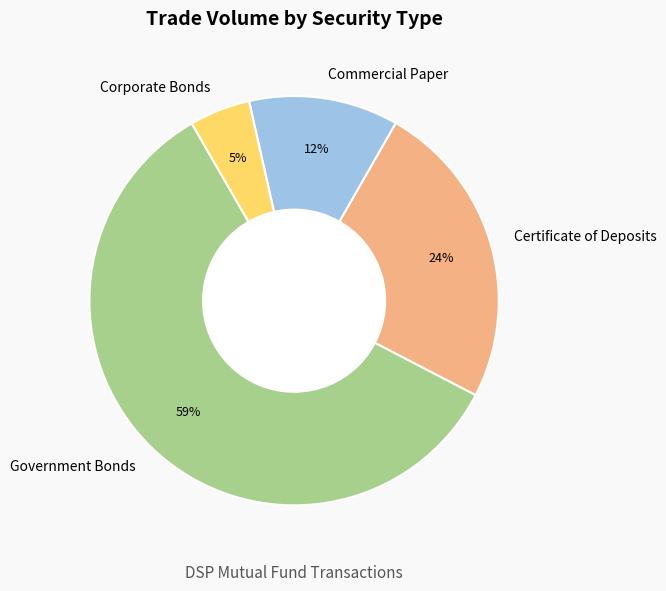

Which category has the biggest portion of the pie?

Government Bonds